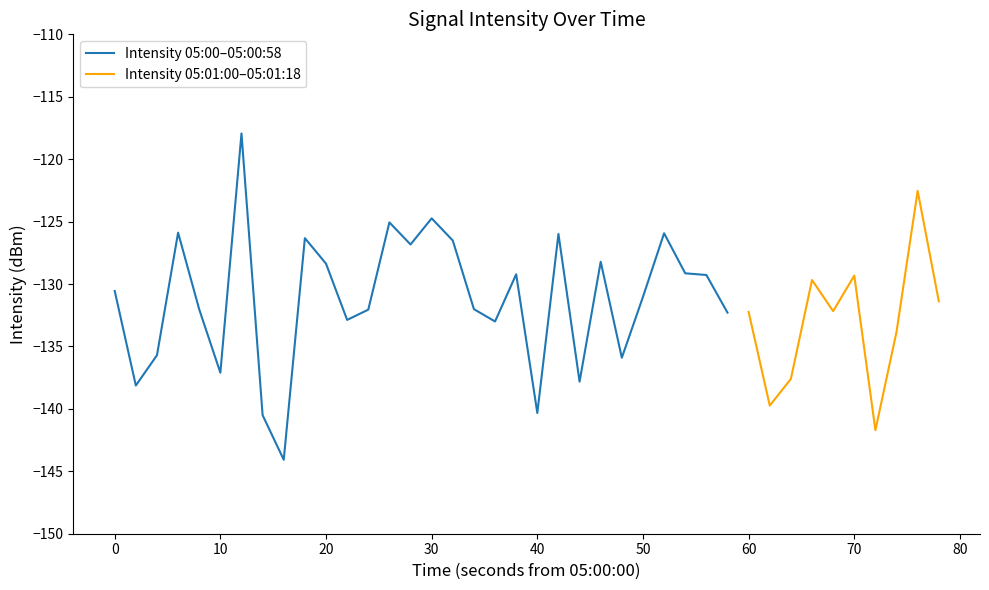

How many data points are less than -131?

22